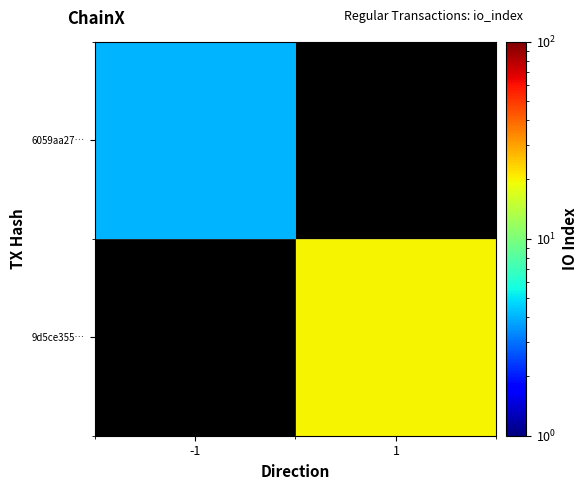

Rank the series at -1 from lowest to highest value.

6059aa27…, 9d5ce355…